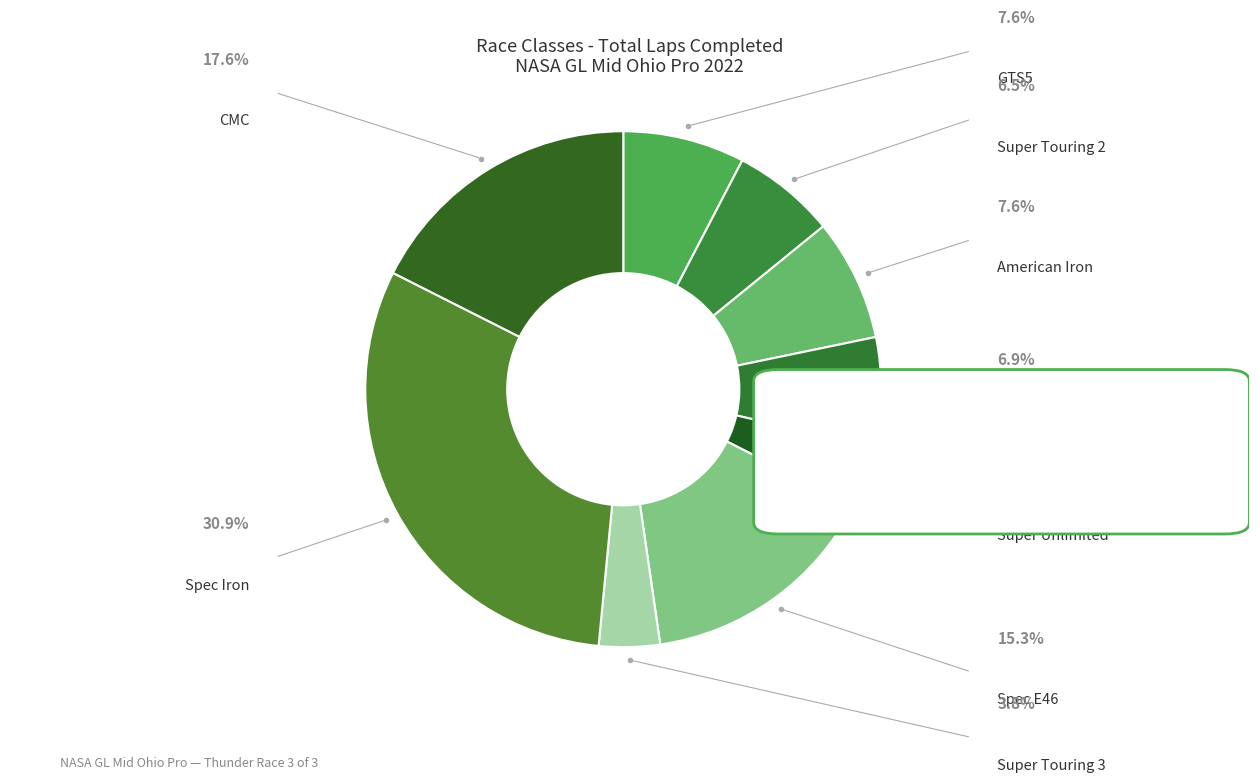

Is there any slice that represents more than half of the pie?

No